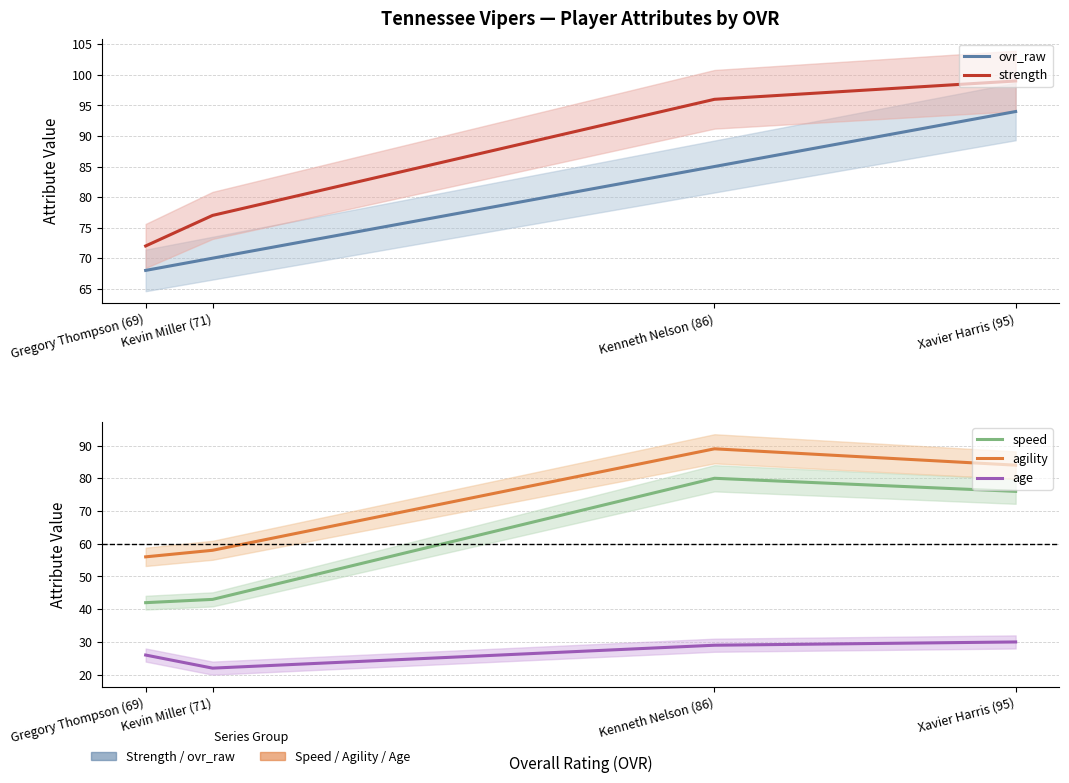

Which series has the widest spread of values?

speed